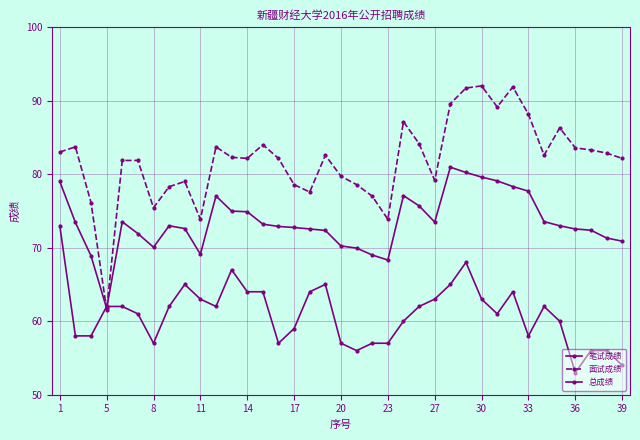

How many intersections are there between 总成绩 and 面试成绩?

2